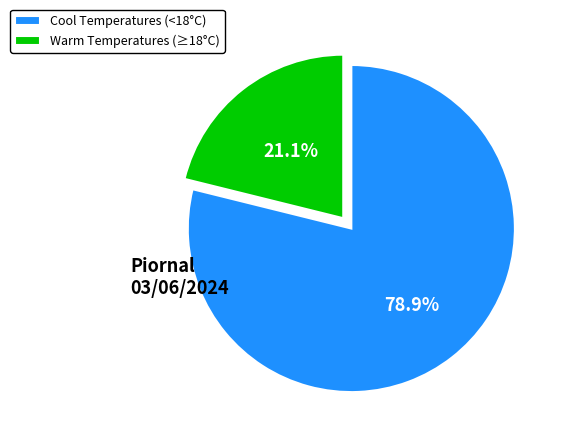

Is the sum of Cool Temperatures (<18°C) and Warm Temperatures (≥18°C) greater than half?

Yes